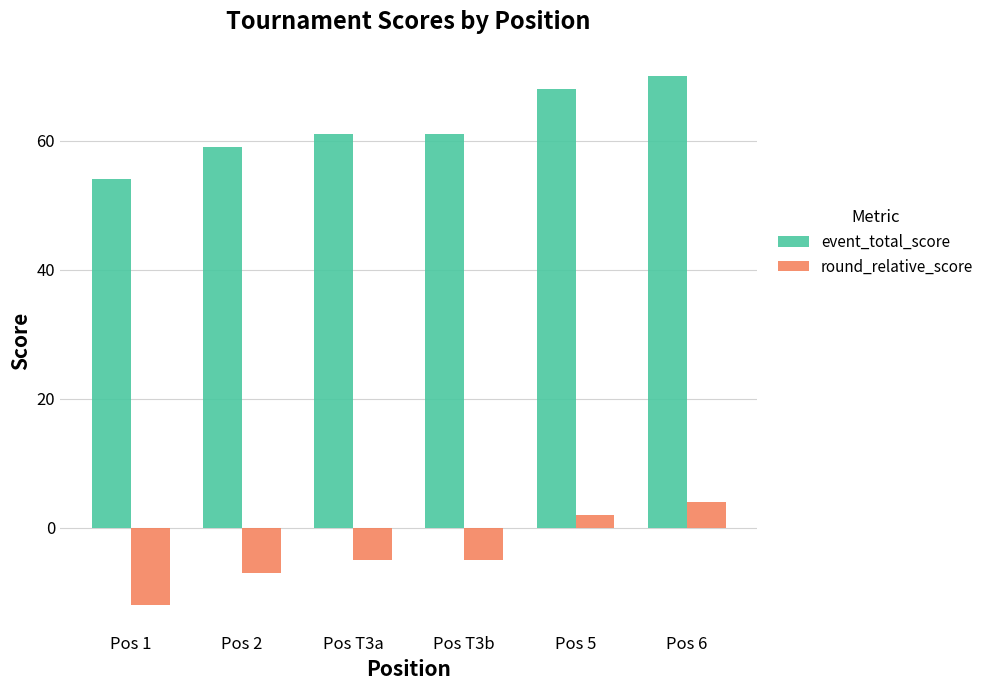

What is the spread (max minus min) of values at Pos T3b?

66